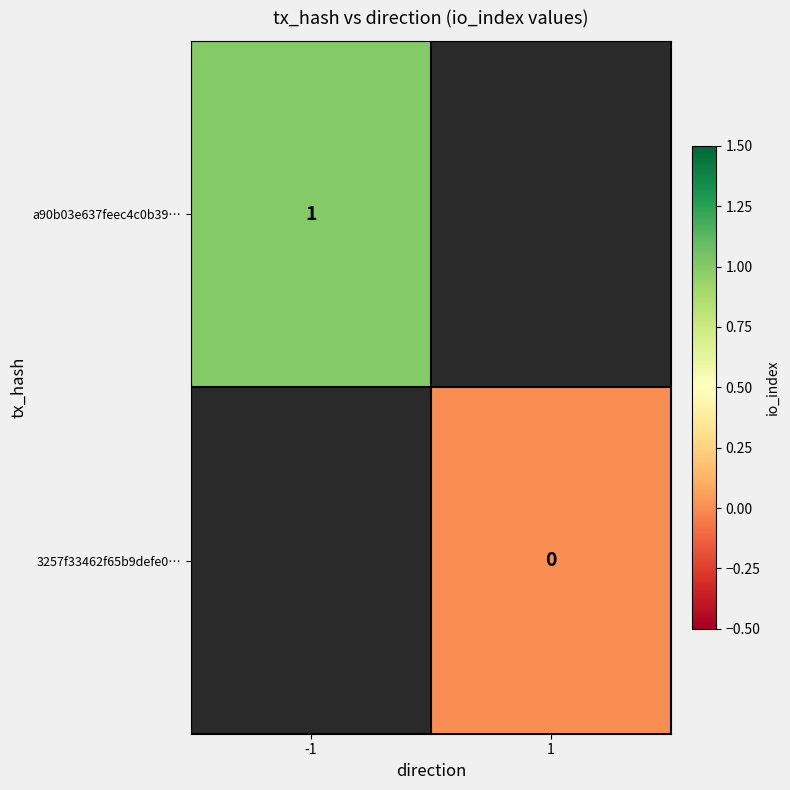

Which has a higher value, 1 or -1?

-1